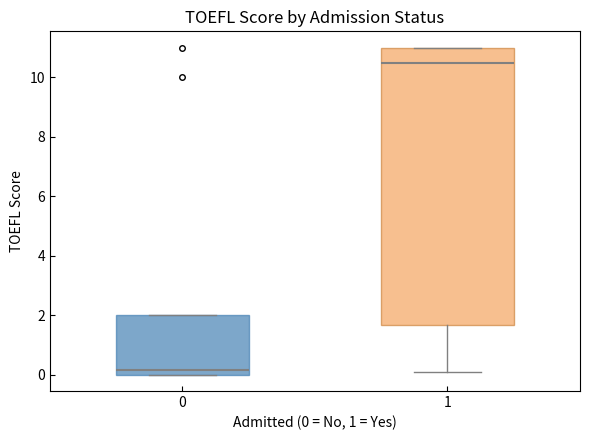

Reading left to right, transcribe this box plot: for each box, give where its median line is, the range the box spans, and where its two whiskers end, as read against the y-axis. The values are not printed on the chart, so give them approximately, as read against the axis.

0: median 0.2, box 0.0 to 2.0, whiskers 0.0 to 2.0
1: median 10.6, box 1.6 to 11.0, whiskers 0.2 to 11.0